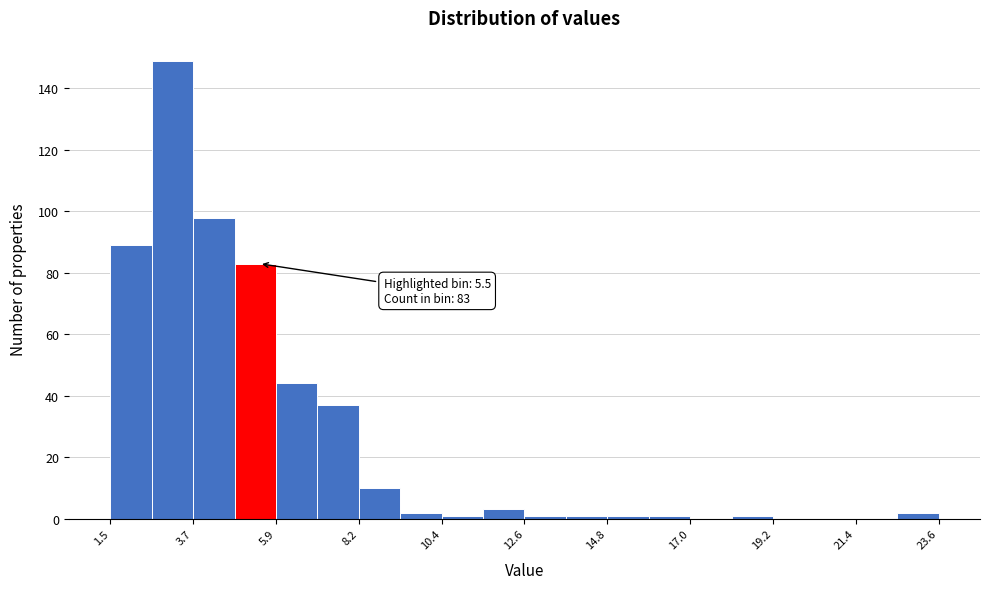

Around what value on the x-axis is the tallest bar? Give the approximate position of its centre, as read against the axis.

3.0